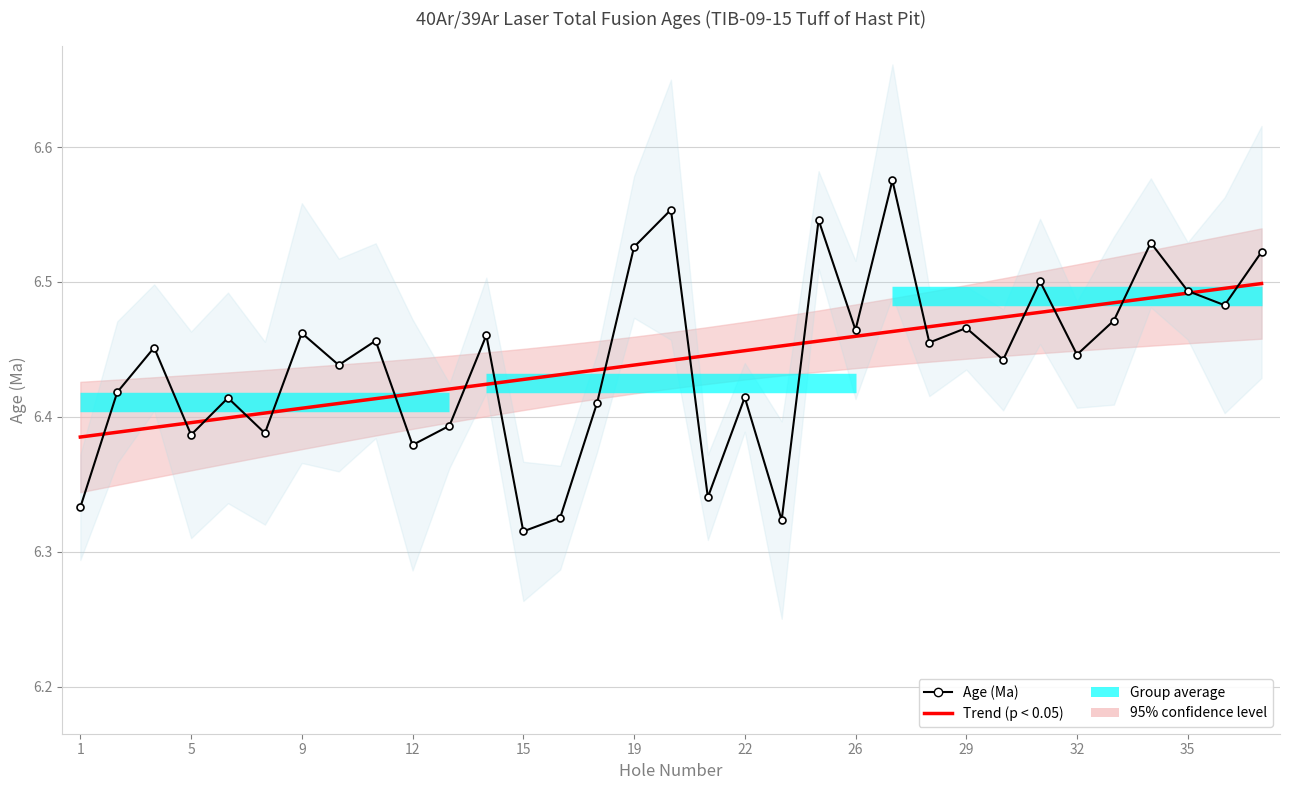

The value of Trend (p < 0.05) at 5 is 6.4. True or false?

True